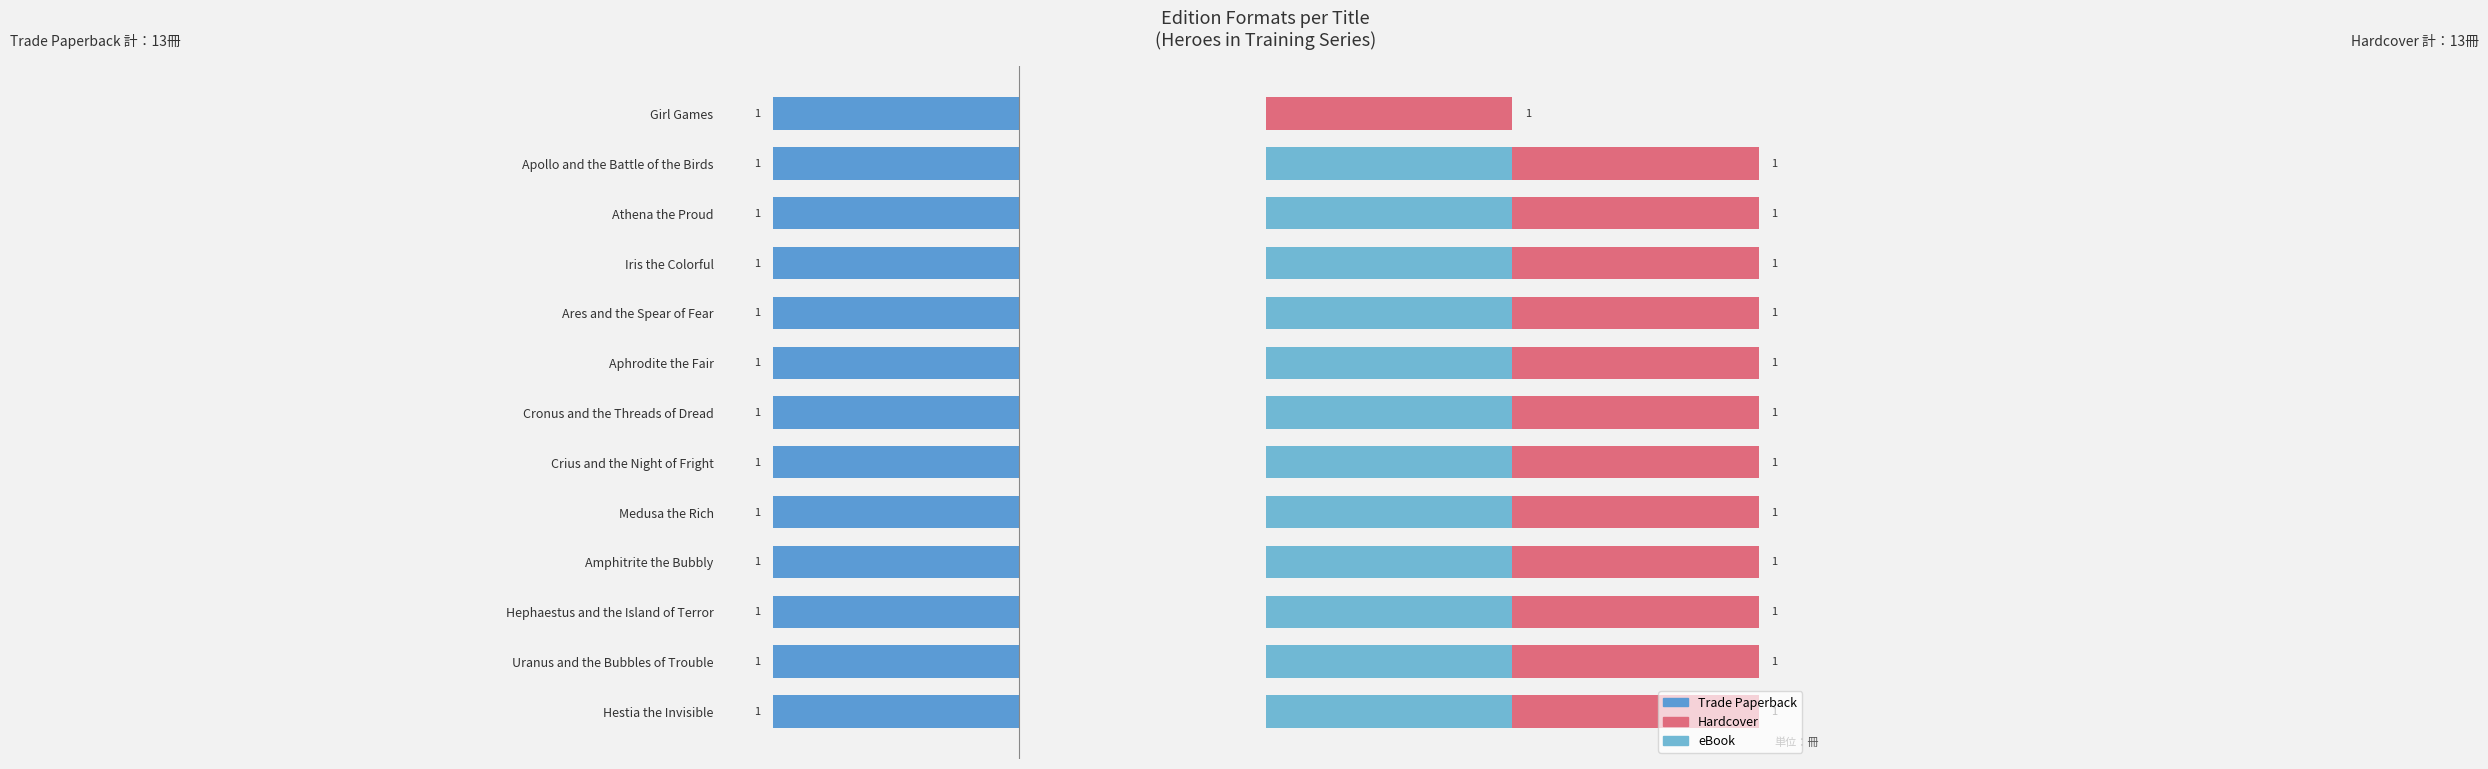

How many values in the eBook series are below 1?

1